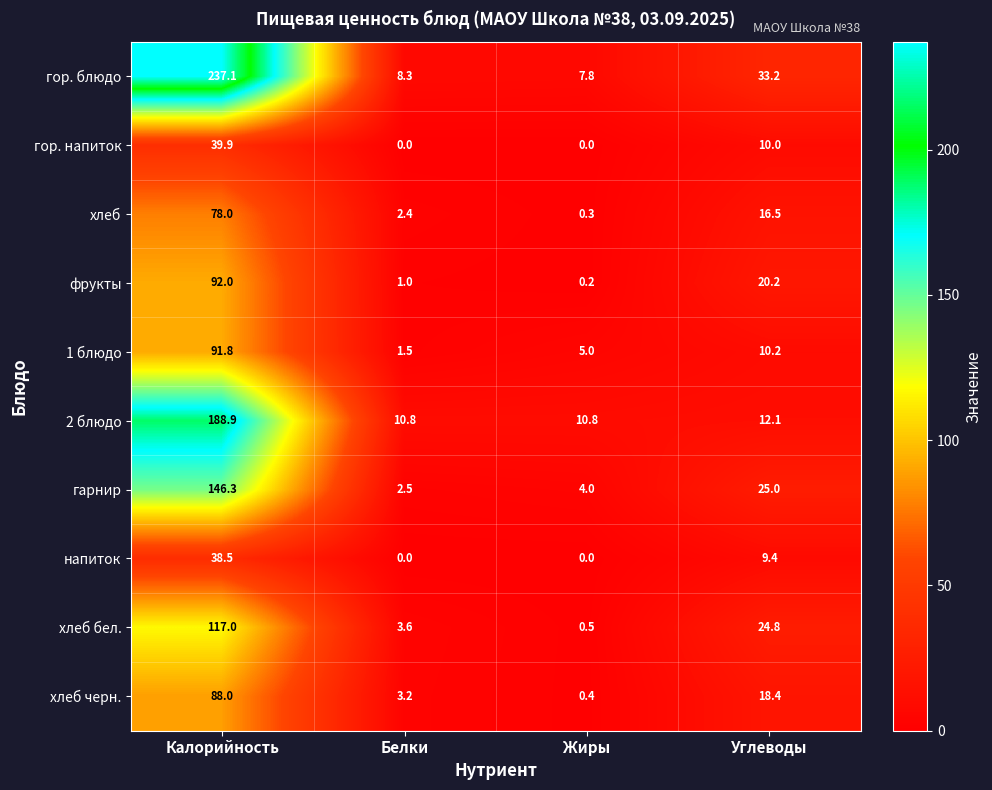

What is the spread (max minus min) of values at Углеводы?

23.8